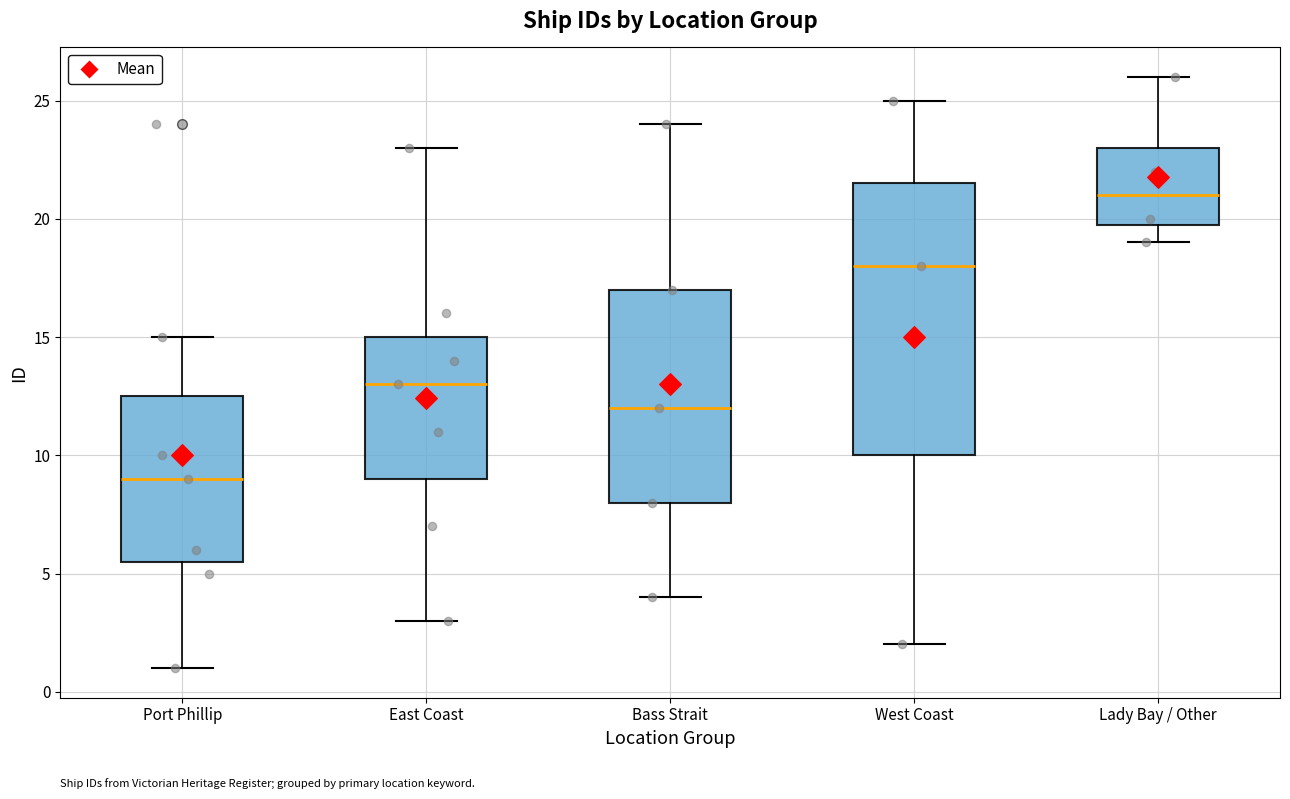

Reading left to right, transcribe this box plot: for each box, give where its median line is, the range the box spans, and where its two whiskers end, as read against the y-axis. The values are not printed on the chart, so give them approximately, as read against the axis.

Port Phillip: median 9.0, box 5.5 to 12.5, whiskers 1.0 to 15.0
East Coast: median 13.0, box 9.0 to 15.0, whiskers 3.0 to 23.0
Bass Strait: median 12.0, box 8.0 to 17.0, whiskers 4.0 to 24.0
West Coast: median 18.0, box 10.0 to 21.5, whiskers 2.0 to 25.0
Lady Bay / Other: median 21.0, box 20.0 to 23.0, whiskers 19.0 to 26.0